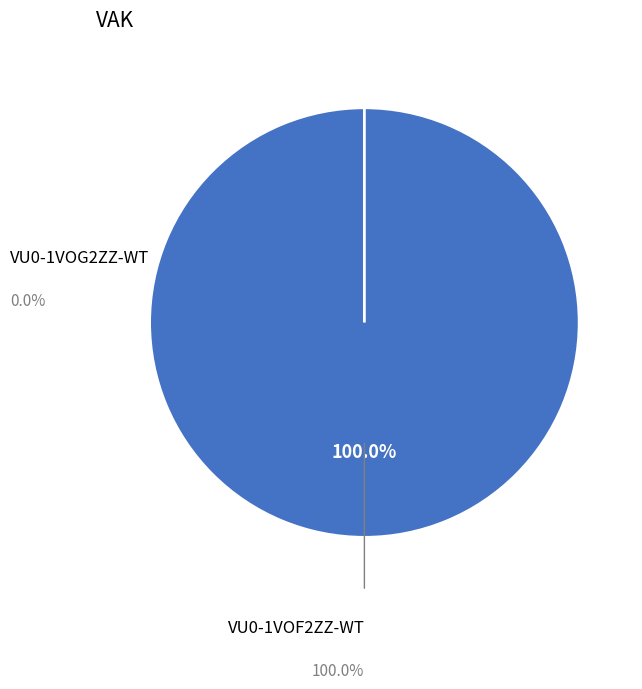

The VU0-1VOF2ZZ-WT slice represents 100% of the pie. True or false?

True